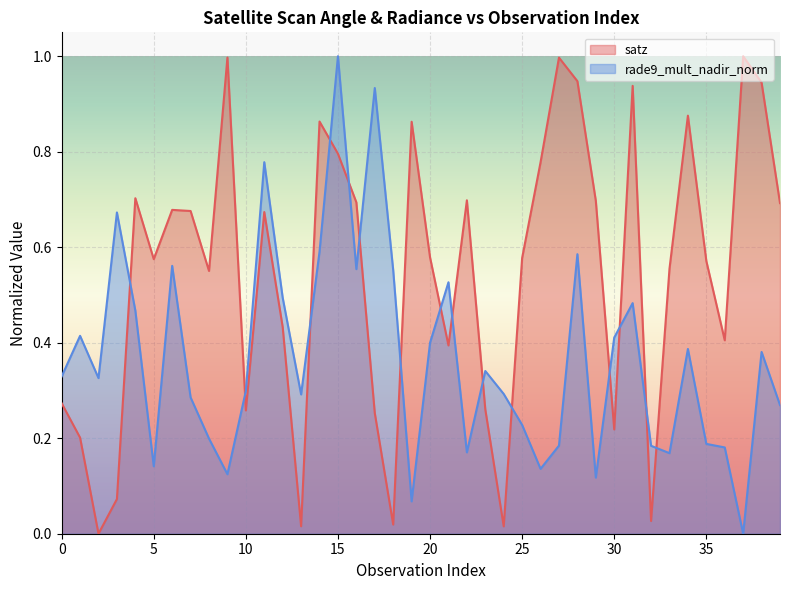

What is the sum of the rade9_mult_nadir_norm values at 8 and 2?

0.5